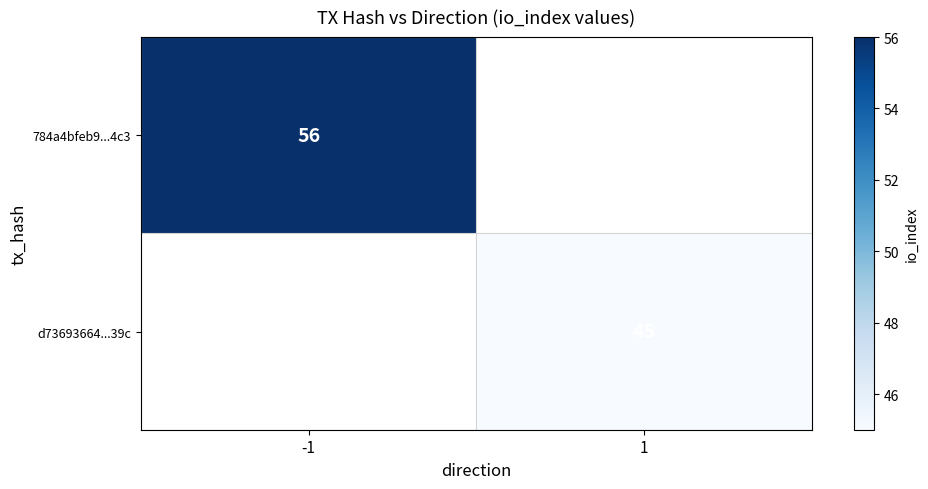

True or false: 784a4bfeb9...4c3 has a value of 56 at -1.

True